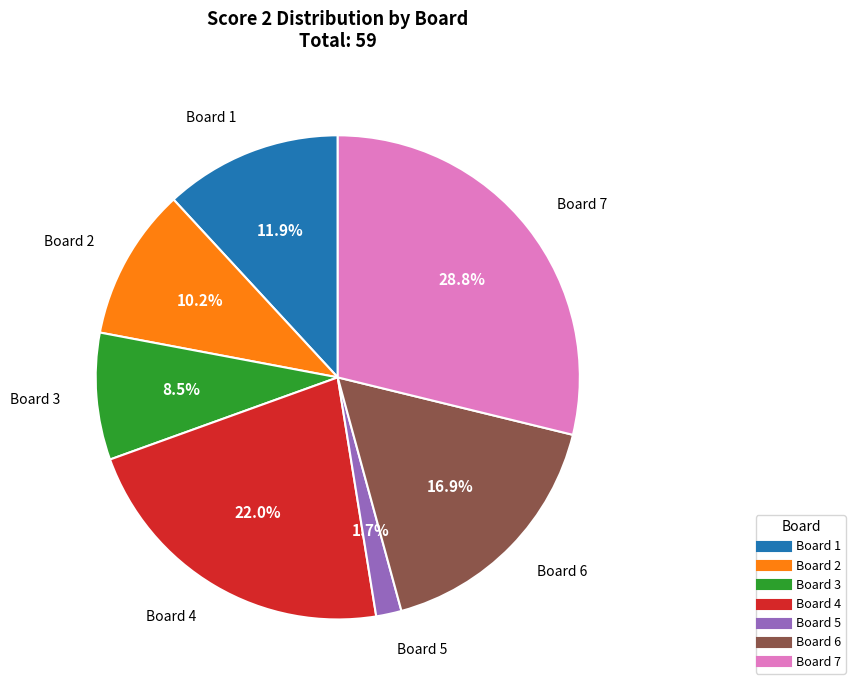

What percentage is NOT represented by Board 4?

78.0%